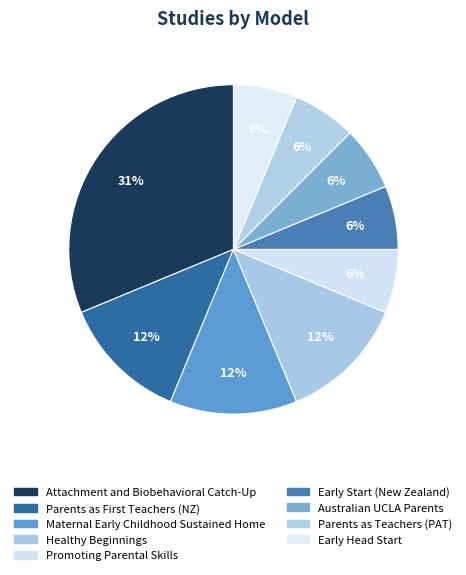

To the nearest percent, what is the average slice percentage?

11%